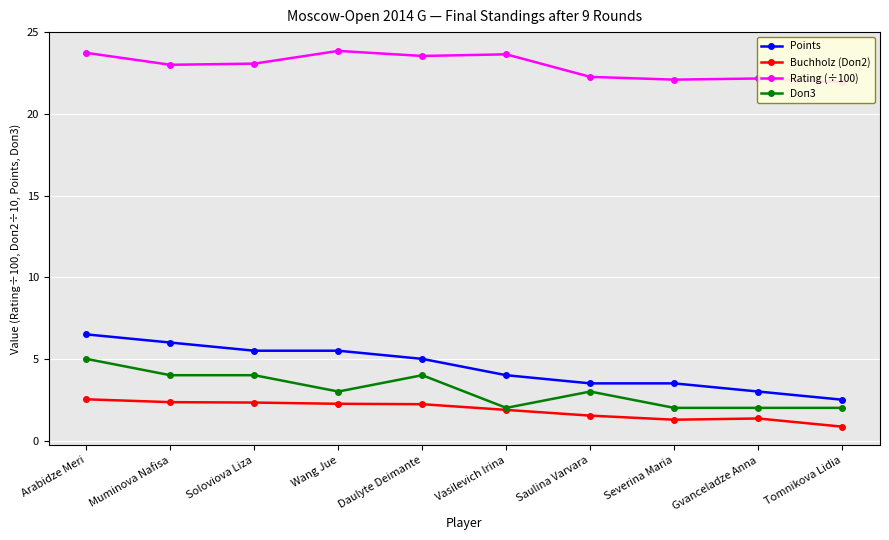

What is the difference between the highest and lowest values at Arabidze Meri?

21.2